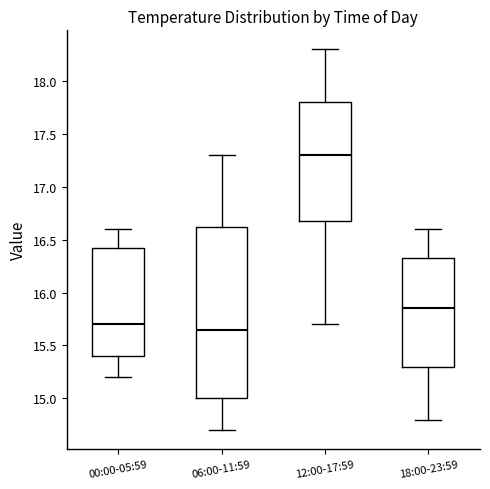

Where does the upper whisker of the box for 00:00-05:59 end on the y-axis? The values are not printed on the chart, so give them approximately, as read against the axis.

16.60